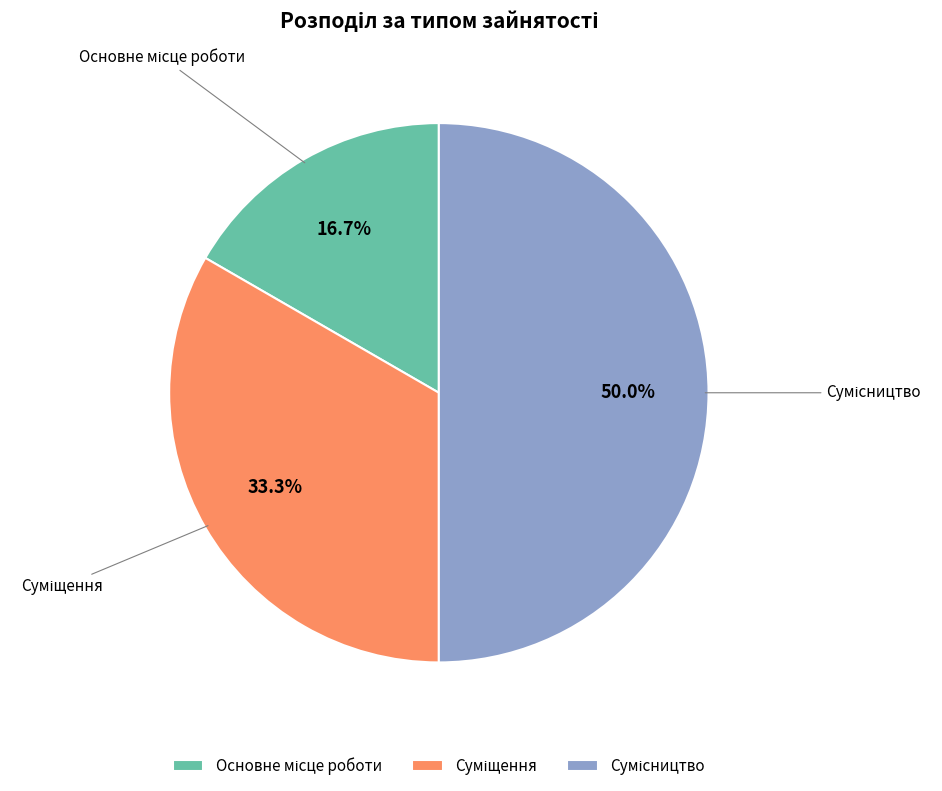

The Основне місце роботи slice represents 17% of the pie. True or false?

True